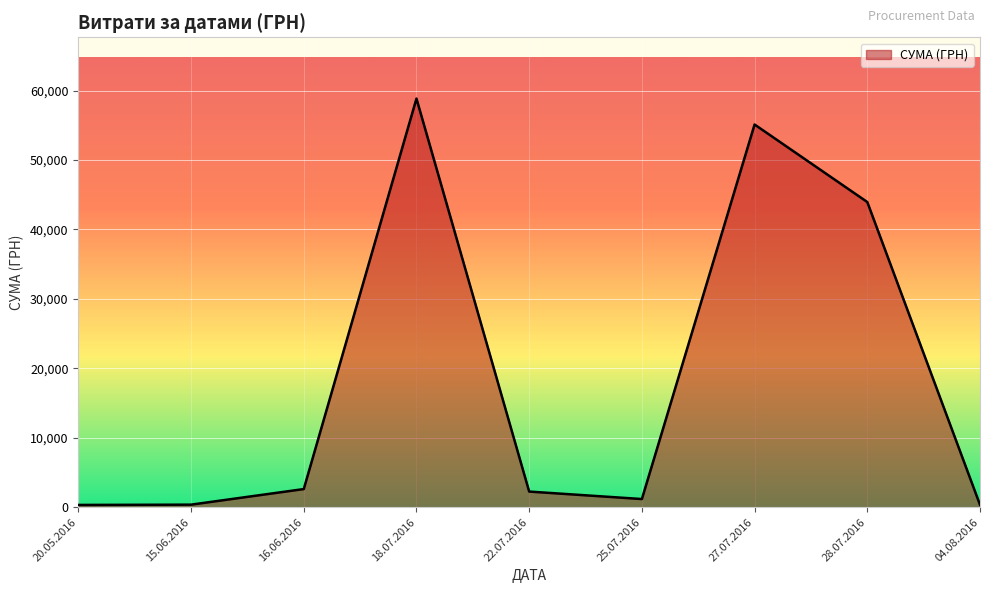

What value does the data have at 27.07.2016?

55105.0